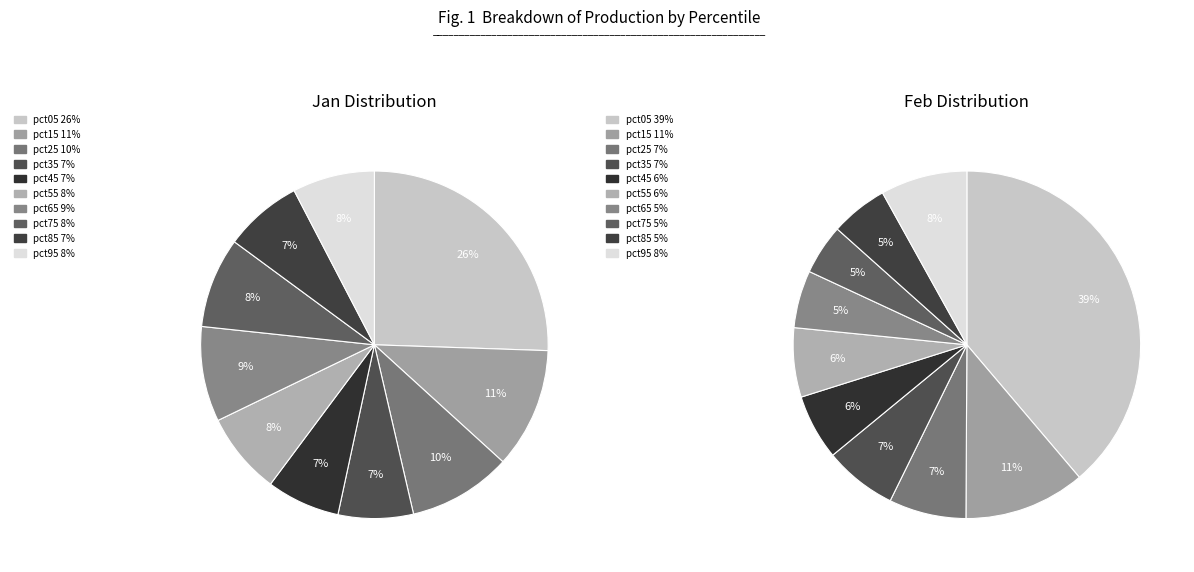

Which slice is the largest?

pct05